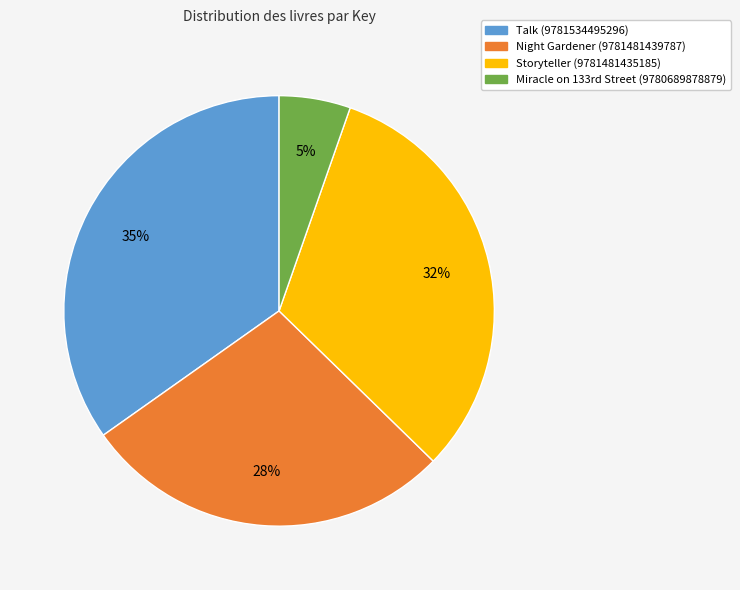

True or false: Talk (9781534495296) accounts for 35% of the total.

True